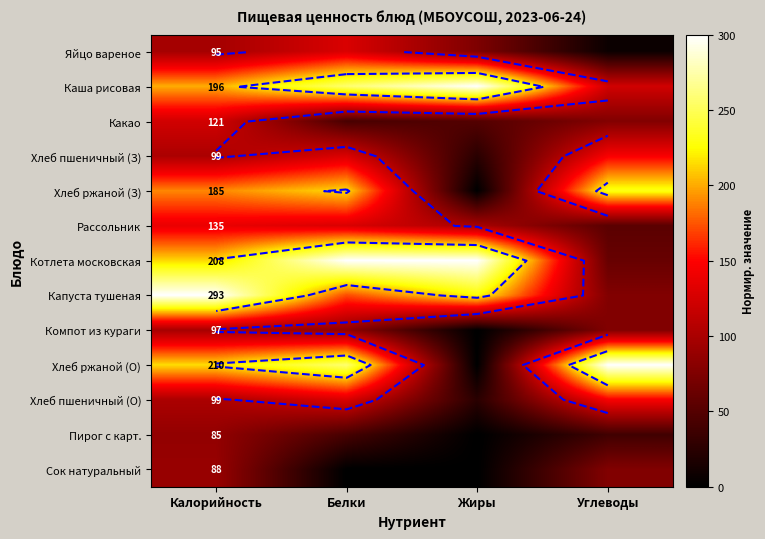

At which label is Хлеб ржаной (З) closest to 115?

Калорийность